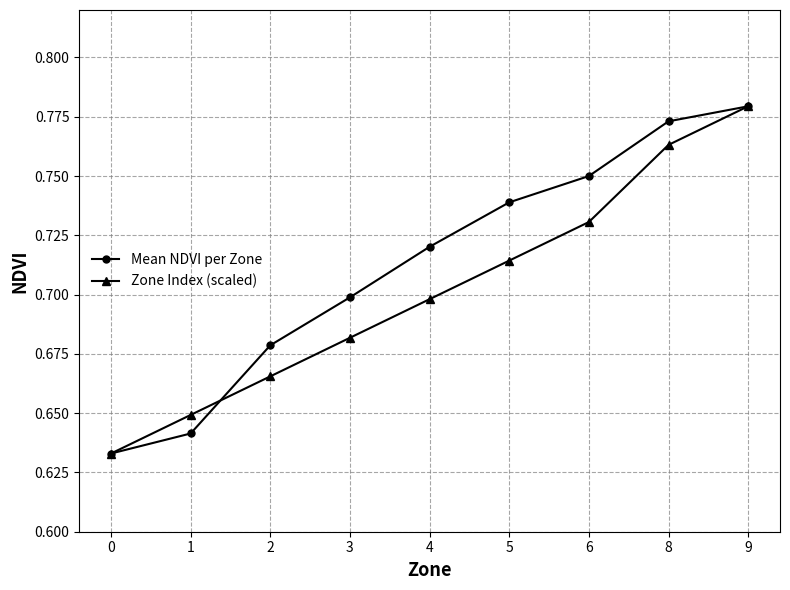

The value of Zone Index (scaled) at 4 is 0.7. True or false?

True